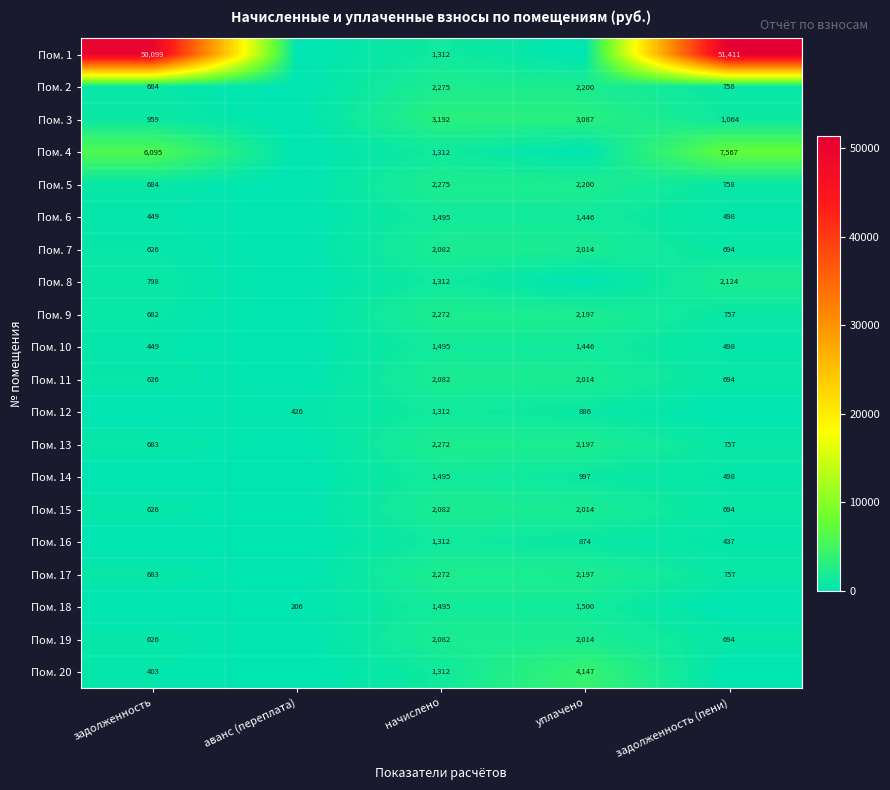

At how many categories does at least one series exceed 23282?

2